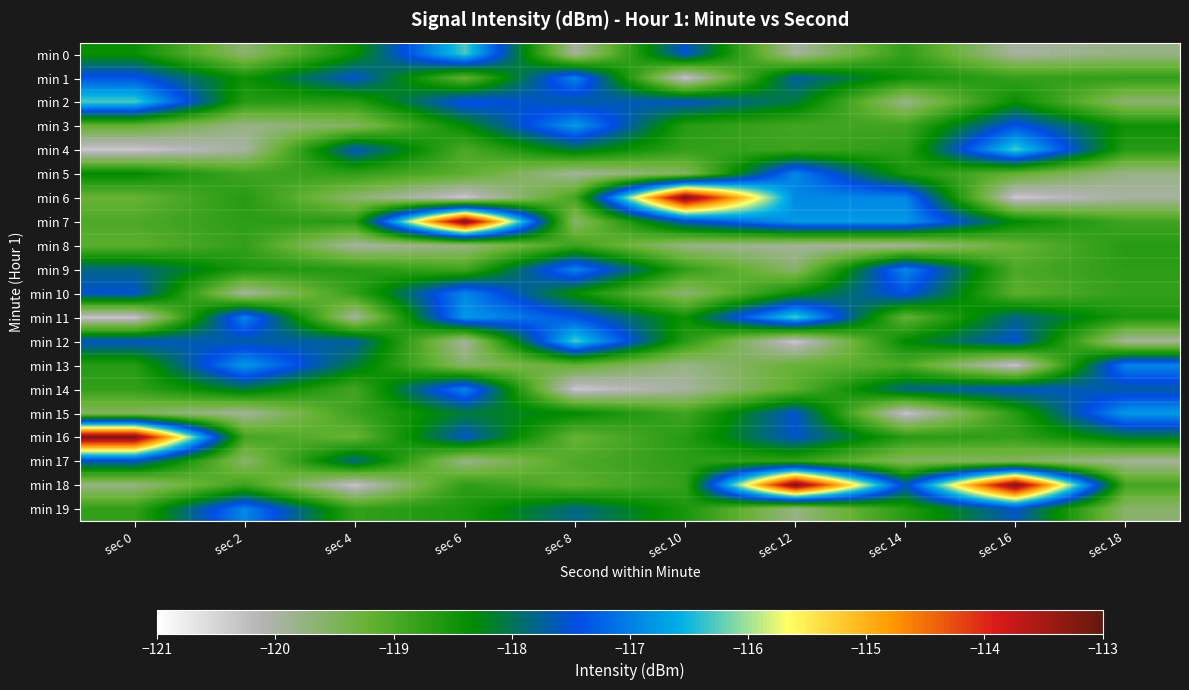

Reading left to right, what are all the values shown in this chart?

min 0: sec 0=-118.4	sec 2=-119.6	sec 4=-118.4	sec 6=-116.3	sec 8=-120.0	sec 10=-117.5	sec 12=-120.0	sec 14=-118.8	sec 16=-120.0	sec 18=-119.8
min 1: sec 0=-117.4	sec 2=-118.5	sec 4=-117.5	sec 6=-119.2	sec 8=-116.9	sec 10=-120.3	sec 12=-117.7	sec 14=-118.5	sec 16=-118.8	sec 18=-118.8
min 2: sec 0=-116.3	sec 2=-118.7	sec 4=-118.7	sec 6=-117.4	sec 8=-117.7	sec 10=-117.5	sec 12=-118.1	sec 14=-119.8	sec 16=-118.4	sec 18=-119.6
min 3: sec 0=-119.2	sec 2=-119.8	sec 4=-119.5	sec 6=-118.3	sec 8=-116.8	sec 10=-118.7	sec 12=-118.9	sec 14=-118.9	sec 16=-117.4	sec 18=-118.5
min 4: sec 0=-120.4	sec 2=-120.0	sec 4=-117.6	sec 6=-119.0	sec 8=-118.1	sec 10=-118.8	sec 12=-118.8	sec 14=-118.7	sec 16=-116.3	sec 18=-118.7
min 5: sec 0=-118.3	sec 2=-118.9	sec 4=-118.8	sec 6=-119.1	sec 8=-119.9	sec 10=-119.5	sec 12=-116.9	sec 14=-118.6	sec 16=-119.2	sec 18=-119.8
min 6: sec 0=-119.2	sec 2=-118.7	sec 4=-119.6	sec 6=-120.4	sec 8=-118.9	sec 10=-113.1	sec 12=-116.9	sec 14=-116.9	sec 16=-120.4	sec 18=-120.0
min 7: sec 0=-119.0	sec 2=-118.7	sec 4=-118.7	sec 6=-113.1	sec 8=-119.6	sec 10=-117.6	sec 12=-116.8	sec 14=-116.8	sec 16=-118.3	sec 18=-118.9
min 8: sec 0=-119.1	sec 2=-118.8	sec 4=-120.0	sec 6=-119.8	sec 8=-118.8	sec 10=-119.8	sec 12=-119.9	sec 14=-119.9	sec 16=-119.2	sec 18=-118.7
min 9: sec 0=-117.8	sec 2=-118.6	sec 4=-118.7	sec 6=-118.9	sec 8=-116.9	sec 10=-118.8	sec 12=-119.6	sec 14=-116.9	sec 16=-119.0	sec 18=-118.7
min 10: sec 0=-117.5	sec 2=-120.0	sec 4=-118.8	sec 6=-116.9	sec 8=-118.4	sec 10=-119.6	sec 12=-118.4	sec 14=-117.4	sec 16=-119.1	sec 18=-118.8
min 11: sec 0=-120.3	sec 2=-116.9	sec 4=-120.0	sec 6=-116.8	sec 8=-117.4	sec 10=-118.5	sec 12=-116.3	sec 14=-119.2	sec 16=-117.8	sec 18=-118.6
min 12: sec 0=-117.5	sec 2=-117.7	sec 4=-117.7	sec 6=-119.9	sec 8=-116.3	sec 10=-118.7	sec 12=-120.4	sec 14=-118.3	sec 16=-117.5	sec 18=-120.0
min 13: sec 0=-118.7	sec 2=-116.8	sec 4=-118.1	sec 6=-119.6	sec 8=-119.2	sec 10=-119.8	sec 12=-119.2	sec 14=-119.0	sec 16=-120.3	sec 18=-116.9
min 14: sec 0=-118.8	sec 2=-118.1	sec 4=-118.9	sec 6=-116.9	sec 8=-120.4	sec 10=-120.0	sec 12=-119.1	sec 14=-117.8	sec 16=-117.5	sec 18=-117.7
min 15: sec 0=-119.5	sec 2=-119.9	sec 4=-118.8	sec 6=-118.1	sec 8=-118.3	sec 10=-118.9	sec 12=-117.5	sec 14=-120.3	sec 16=-118.7	sec 18=-116.8
min 16: sec 0=-113.1	sec 2=-118.9	sec 4=-119.2	sec 6=-117.5	sec 8=-119.2	sec 10=-118.7	sec 12=-117.5	sec 14=-118.7	sec 16=-118.8	sec 18=-118.1
min 17: sec 0=-117.6	sec 2=-119.6	sec 4=-117.8	sec 6=-119.8	sec 8=-119.0	sec 10=-118.7	sec 12=-118.8	sec 14=-119.5	sec 16=-119.5	sec 18=-119.9
min 18: sec 0=-119.8	sec 2=-118.8	sec 4=-120.3	sec 6=-118.7	sec 8=-119.1	sec 10=-118.8	sec 12=-113.1	sec 14=-117.6	sec 16=-113.1	sec 18=-118.9
min 19: sec 0=-118.8	sec 2=-116.9	sec 4=-118.8	sec 6=-118.6	sec 8=-117.8	sec 10=-118.6	sec 12=-119.8	sec 14=-118.7	sec 16=-117.6	sec 18=-119.6